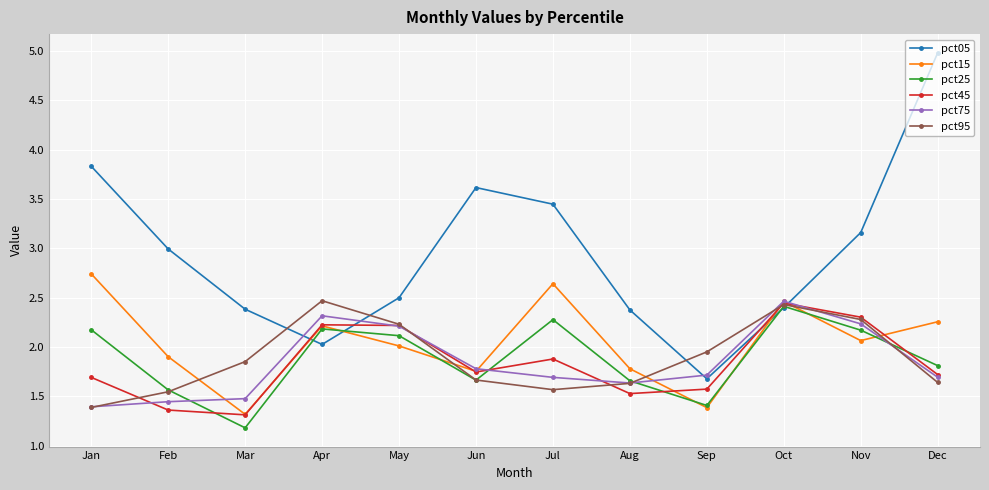

What is the value of the pct45 point at the 3rd from the left?

1.3